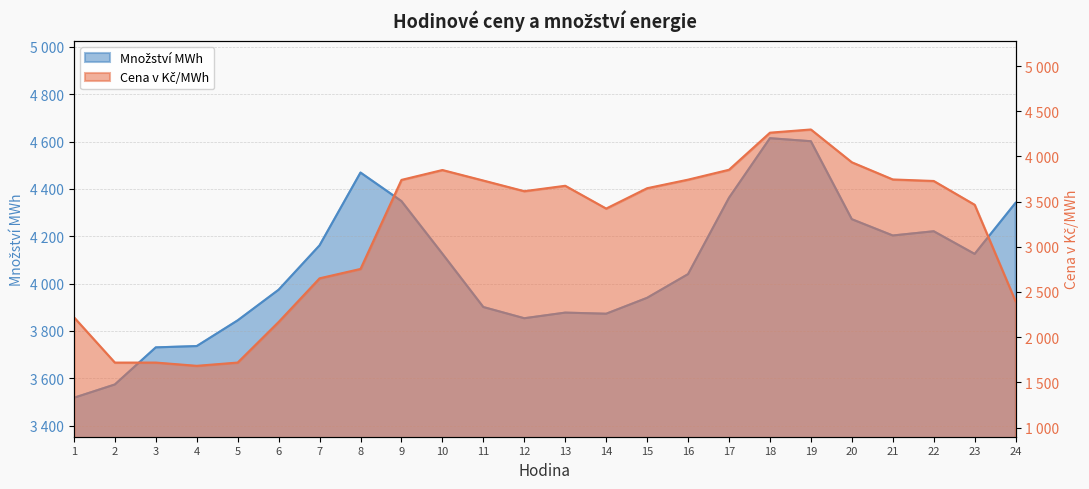

Reading left to right, transcribe all the data shown in this chart.

Množství MWh: 1=3517.5	2=3573.7	3=3730.5	4=3736.0	5=3844.6	6=3974.0	7=4161.5	8=4469.2	9=4348.6	10=4126.2	11=3901.0	12=3853.6	13=3877.4	14=3872.7	15=3939.9	16=4040.0	17=4362.5	18=4614.4	19=4601.6	20=4272.1	21=4203.3	22=4221.2	23=4125.4	24=4341.4
Cena v Kč/MWh: 1=2220.4	2=1718.5	3=1718.8	4=1682.6	5=1718.8	6=2168.1	7=2651.0	8=2754.8	9=3740.1	10=3849.5	11=3733.0	12=3615.3	13=3675.2	14=3423.0	15=3648.1	16=3742.9	17=3852.3	18=4262.7	19=4298.1	20=3935.2	21=3745.2	22=3728.2	23=3464.9	24=2395.7